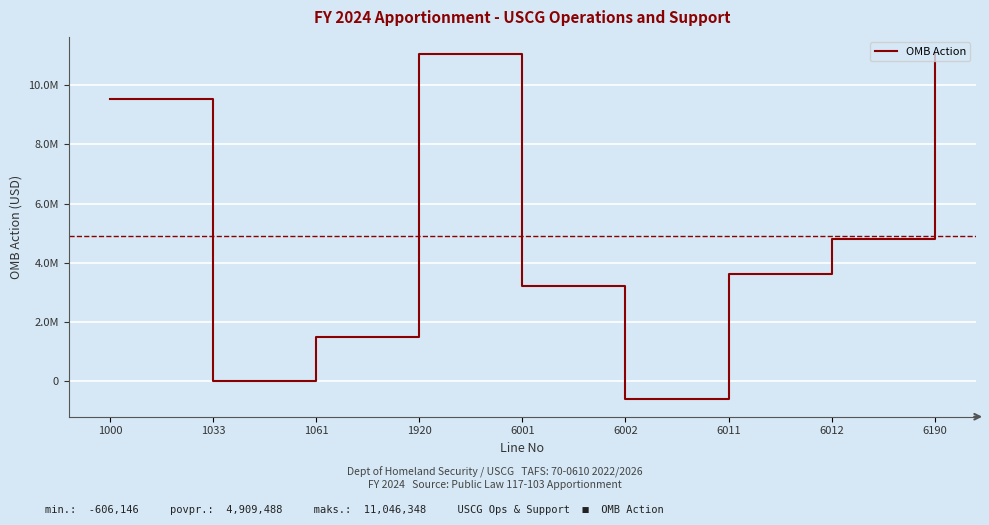

Which has a higher value, 6011 or 1920?

1920